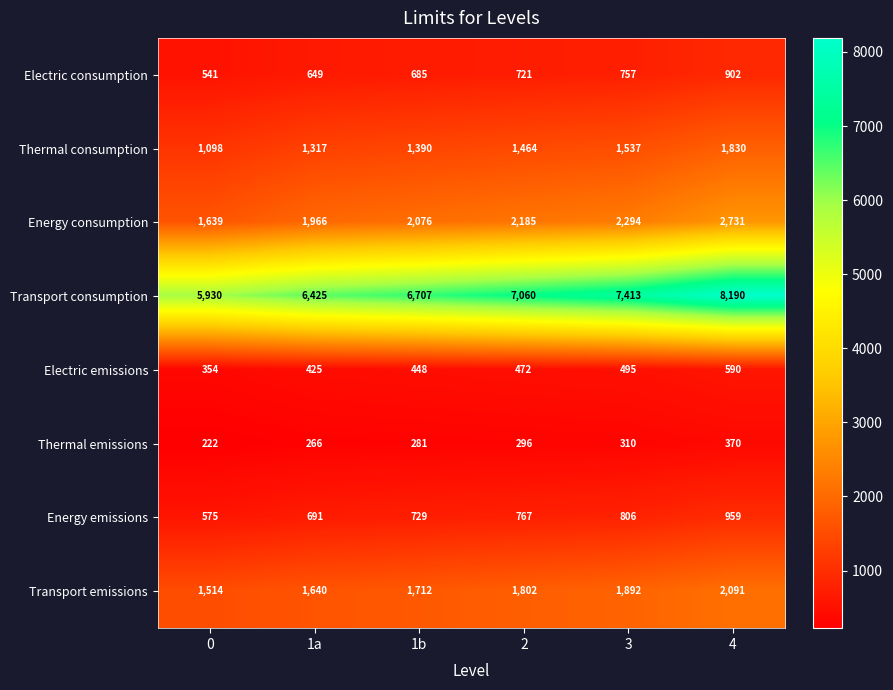

At which category is the sum across all series the highest?

4